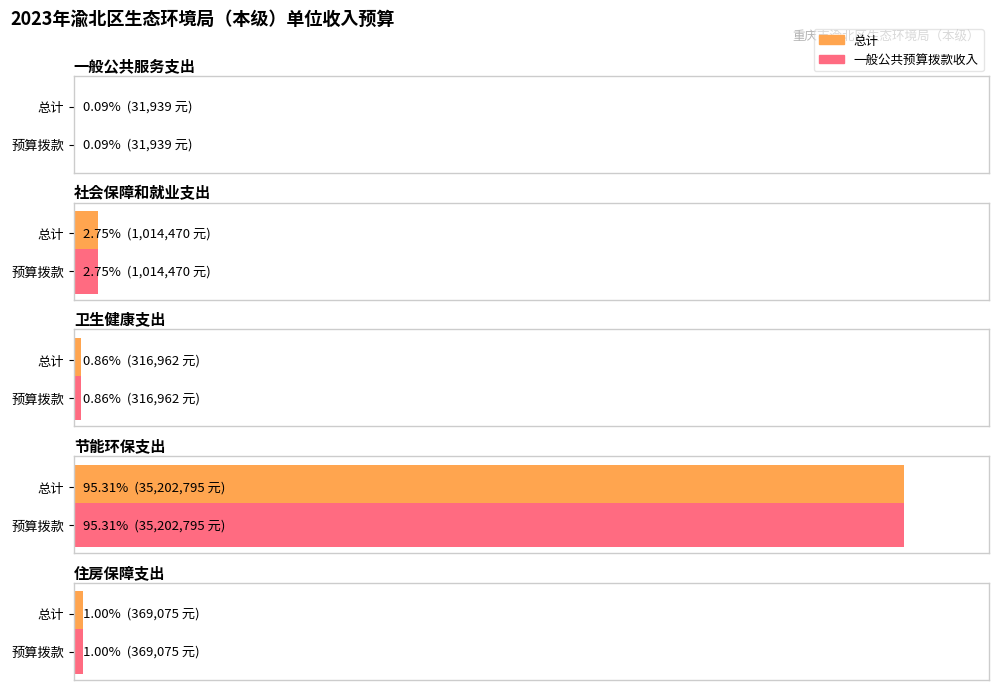

Which series has the largest range (max minus min)?

总计